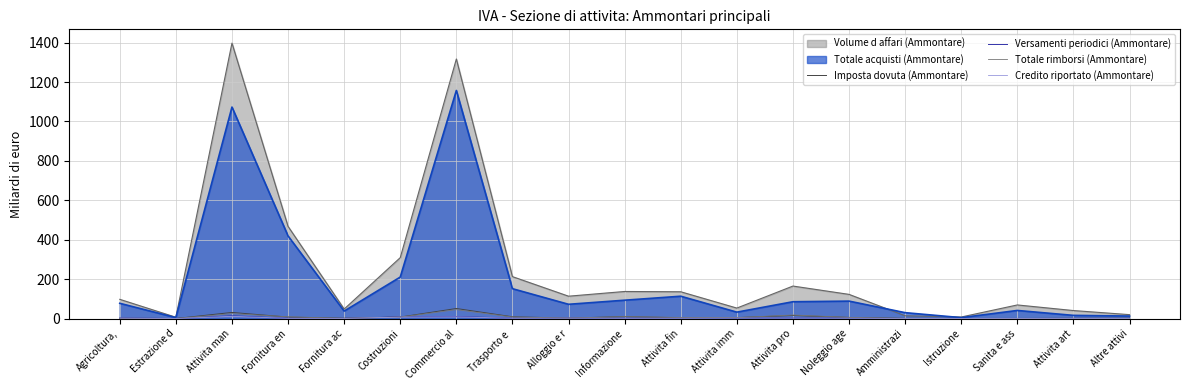

At which label does Credito riportato (Ammontare) reach its peak?

Attivita man